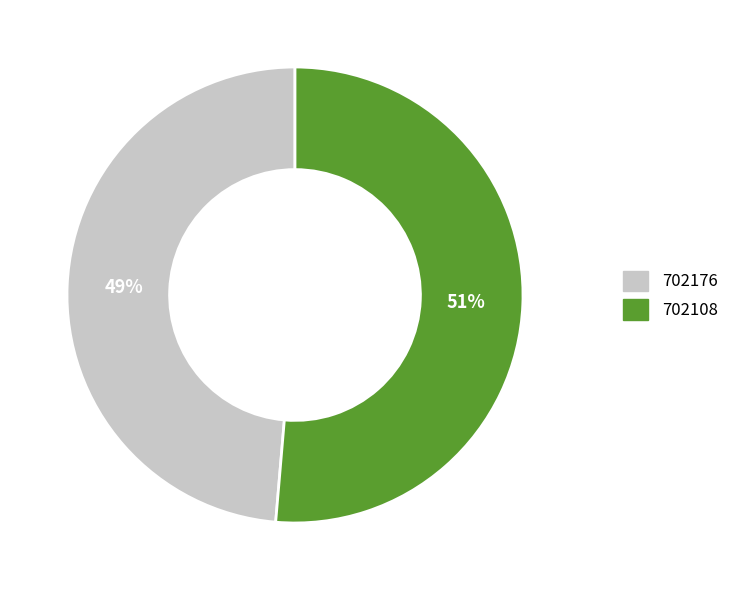

Which category has the smallest portion of the pie?

702176